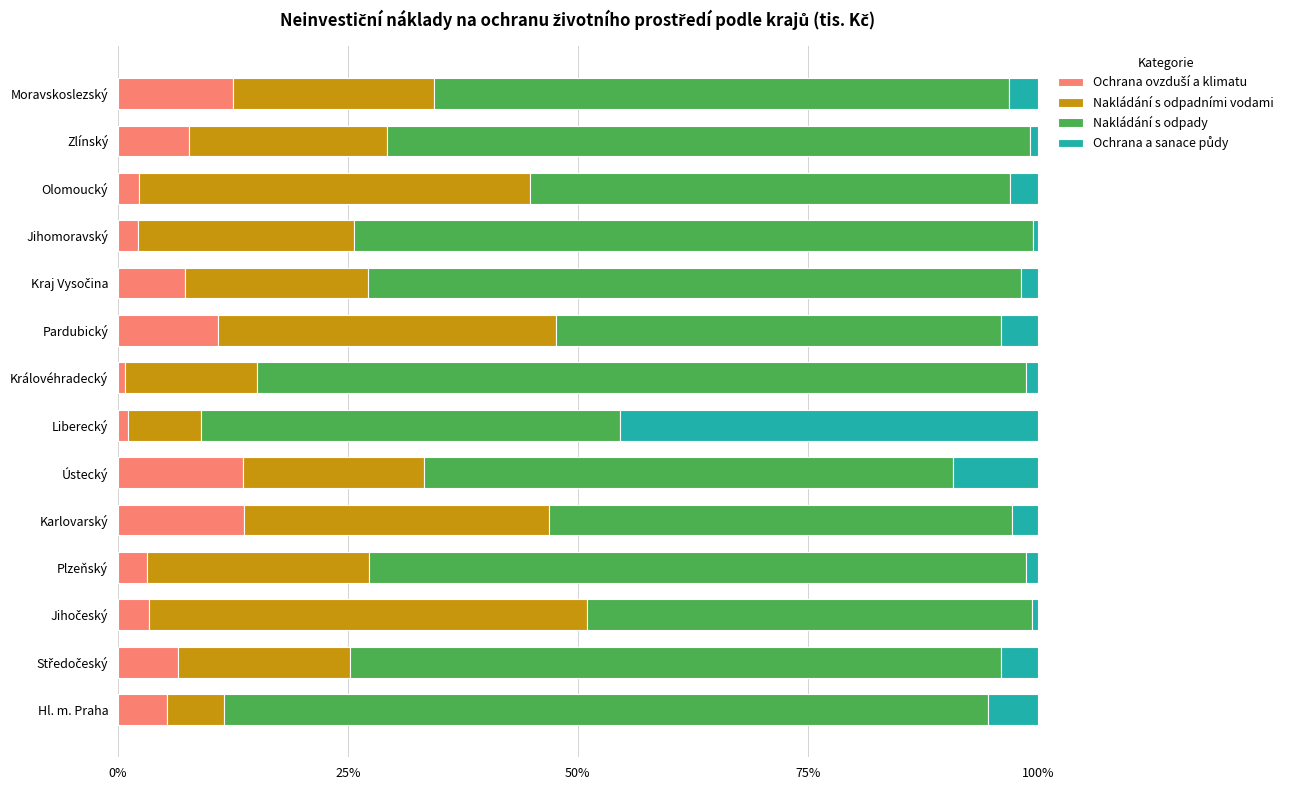

What is the value of the Nakládání s odpady bar at the 13th from the left?

69.8